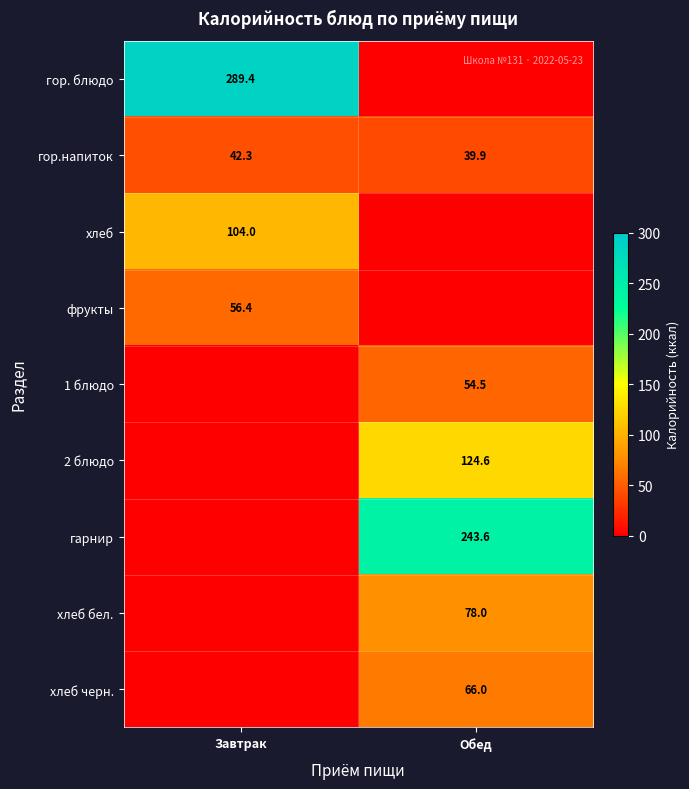

Is the value of гор. блюдо at Завтрак greater than the value of гор.напиток at Обед?

Yes